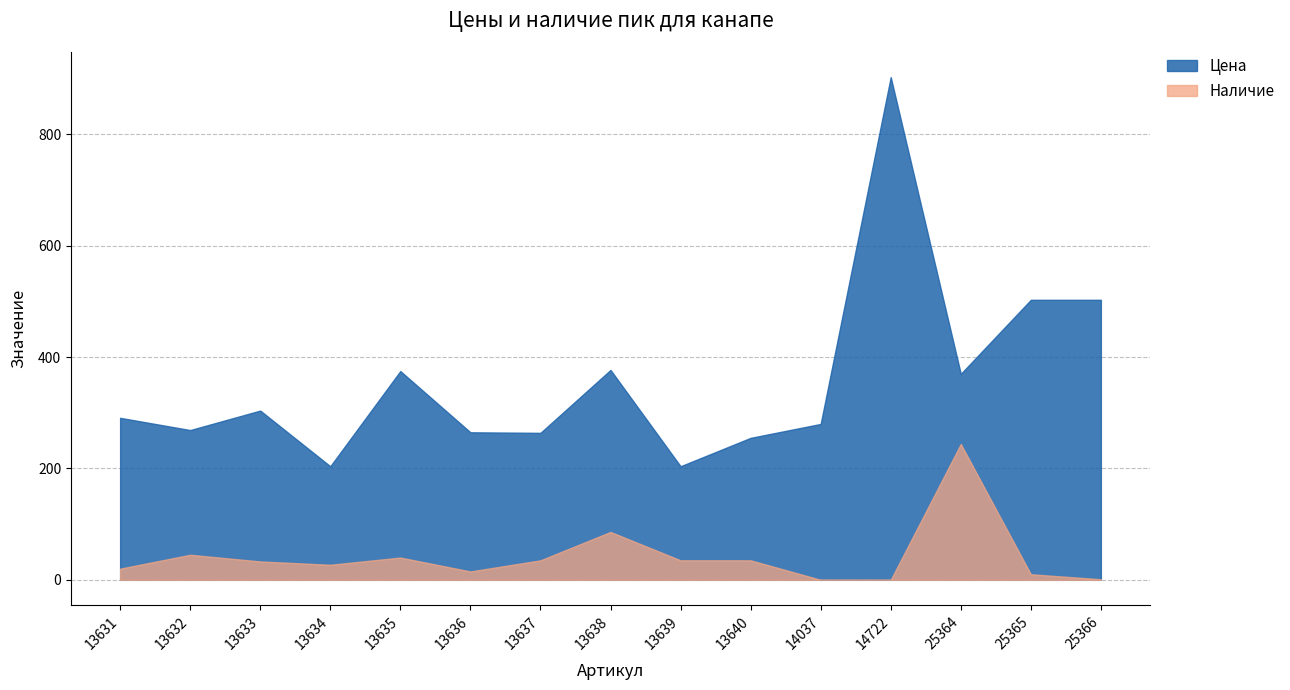

Which series has the largest total across all categories?

Цена